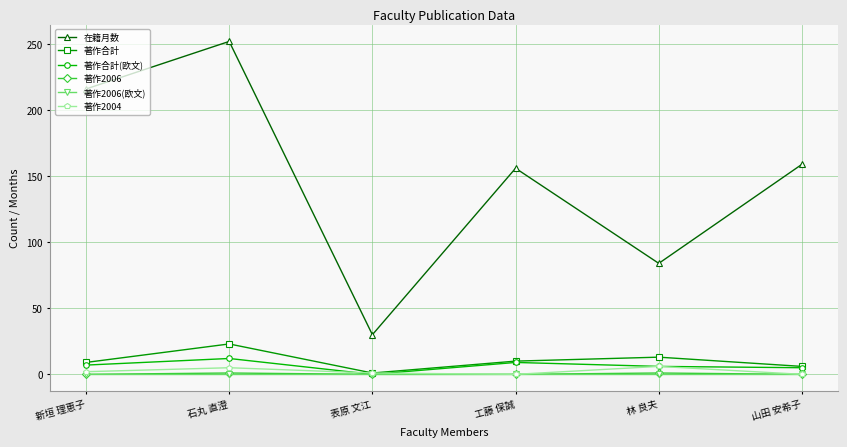

What is the difference between the maximum and minimum values in the 在籍月数 series?

222